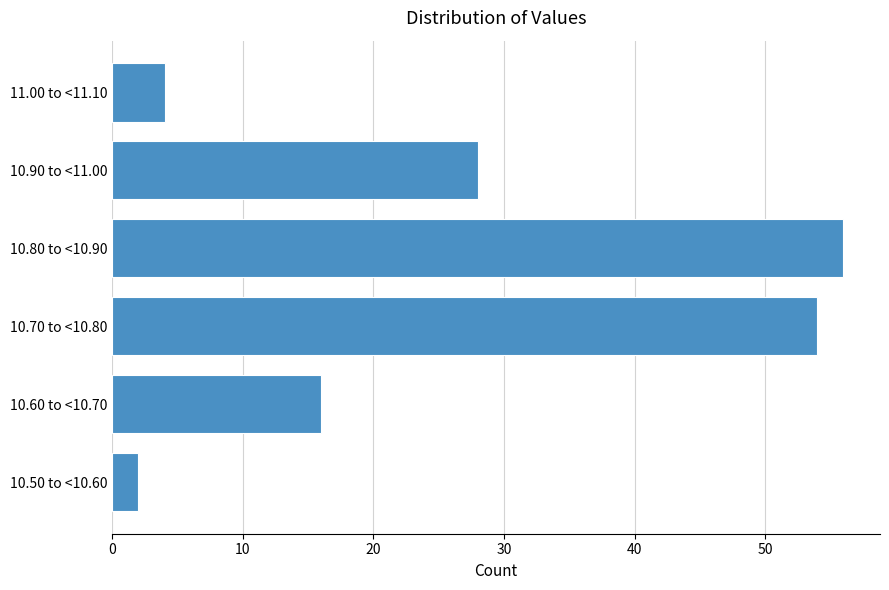

Reading bottom to top, list all the values displayed in this chart.

10.50 to <10.60=2	10.60 to <10.70=16	10.70 to <10.80=54	10.80 to <10.90=56	10.90 to <11.00=28	11.00 to <11.10=4